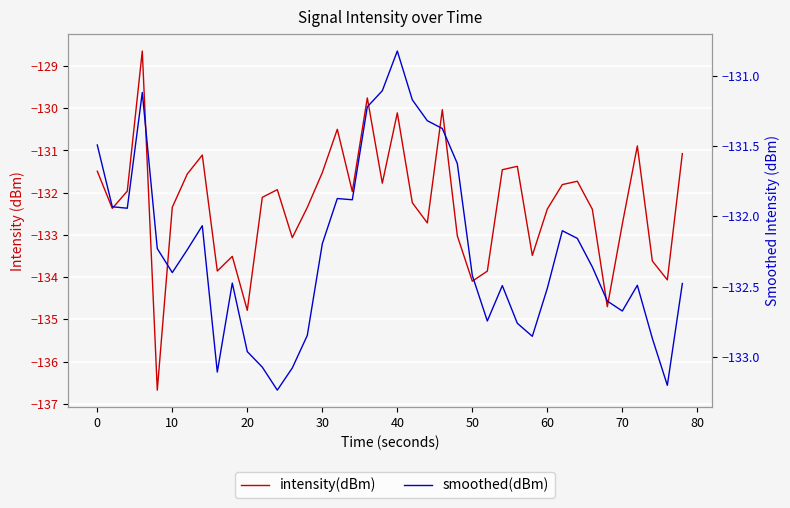

Reading left to right, list all the values displayed in this chart.

intensity(dBm): -131.5	-132.4	-132.0	-128.6	-136.7	-132.3	-131.6	-131.1	-133.9	-133.5	-134.8	-132.1	-131.9	-133.1	-132.3	-131.5	-130.5	-132.0	-129.8	-131.8	-130.1	-132.2	-132.7	-130.0	-133.0	-134.1	-133.9	-131.5	-131.4	-133.5	-132.4	-131.8	-131.7	-132.4	-134.7	-132.7	-130.9	-133.6	-134.1	-131.1
smoothed(dBm): -131.5	-131.9	-131.9	-131.1	-132.2	-132.4	-132.2	-132.1	-133.1	-132.5	-133.0	-133.1	-133.2	-133.1	-132.8	-132.2	-131.9	-131.9	-131.2	-131.1	-130.8	-131.2	-131.3	-131.4	-131.6	-132.4	-132.7	-132.5	-132.8	-132.9	-132.5	-132.1	-132.2	-132.4	-132.6	-132.7	-132.5	-132.9	-133.2	-132.5